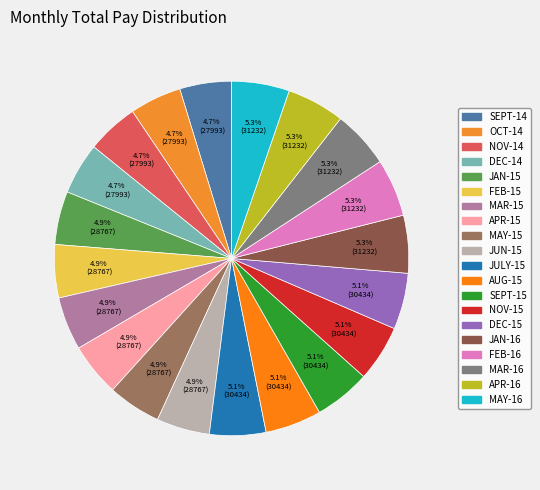

How many segments does this pie chart have?

20